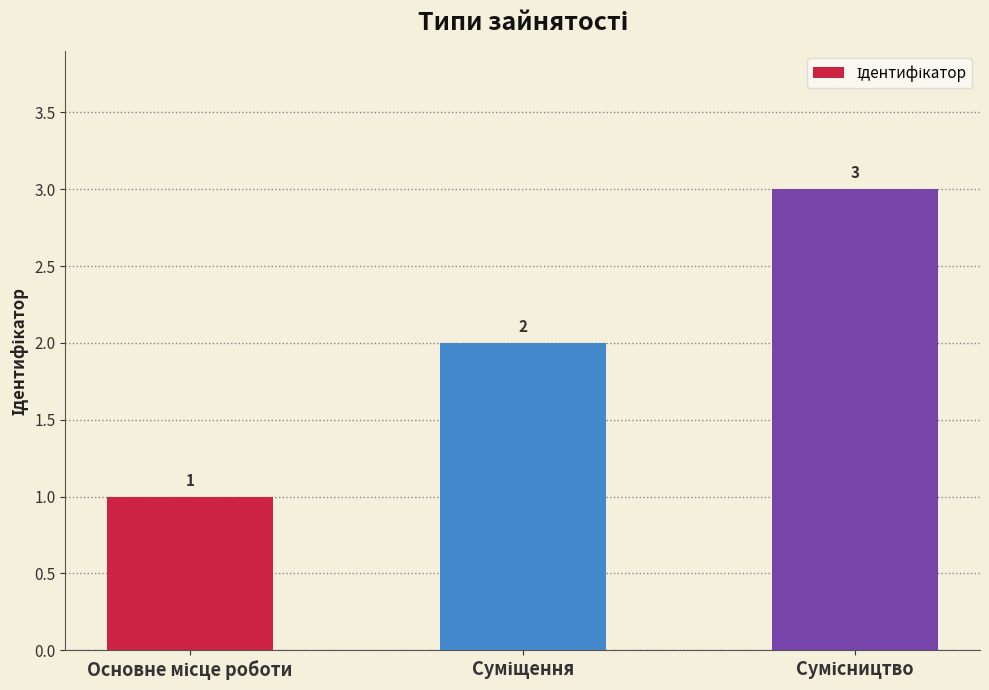

What is the value of the 1st bar from the left?

1